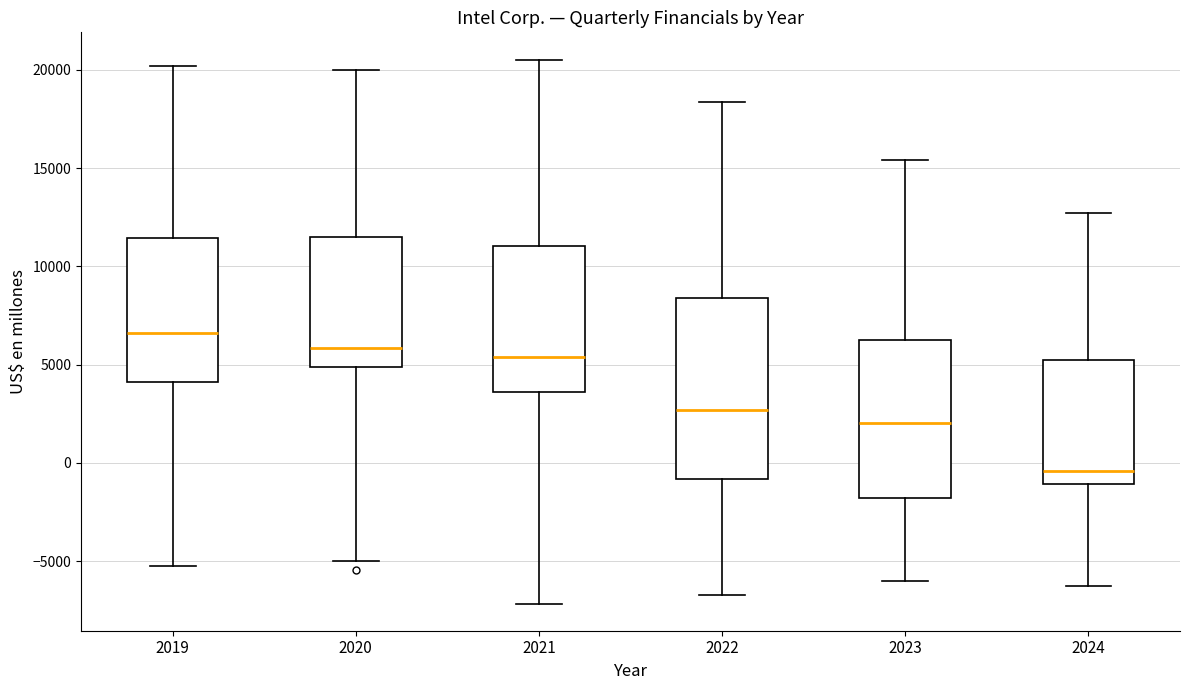

Which box has the highest median line?

2019